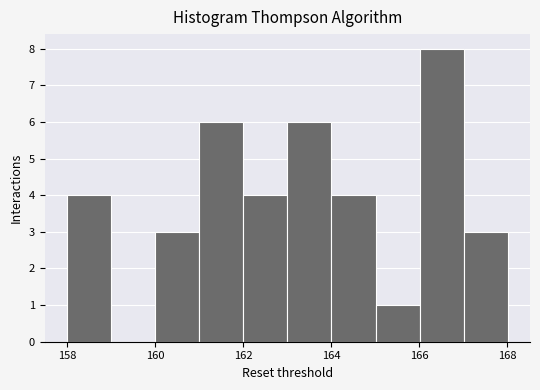

Reading left to right, list every bar in this chart as the range it spans on the x-axis followed by its height. Neither the bar edges nor the heights are printed on the chart, so give them approximately, as read against the axes.

158 to 159: 4
159 to 160: 0
160 to 161: 3
161 to 162: 6
162 to 163: 4
163 to 164: 6
164 to 165: 4
165 to 166: 1
166 to 167: 8
167 to 168: 3